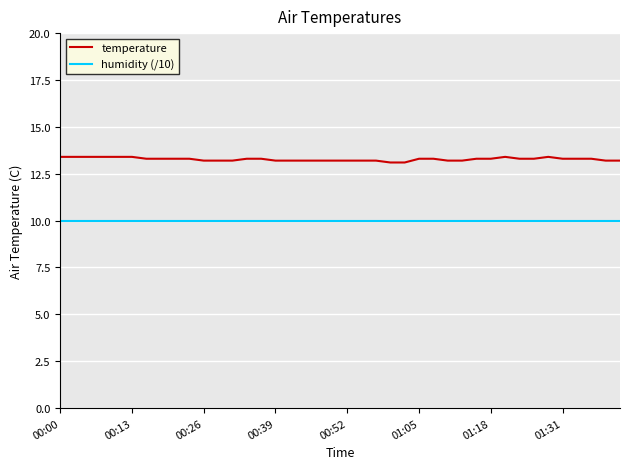

Which series has the largest total across all categories?

temperature